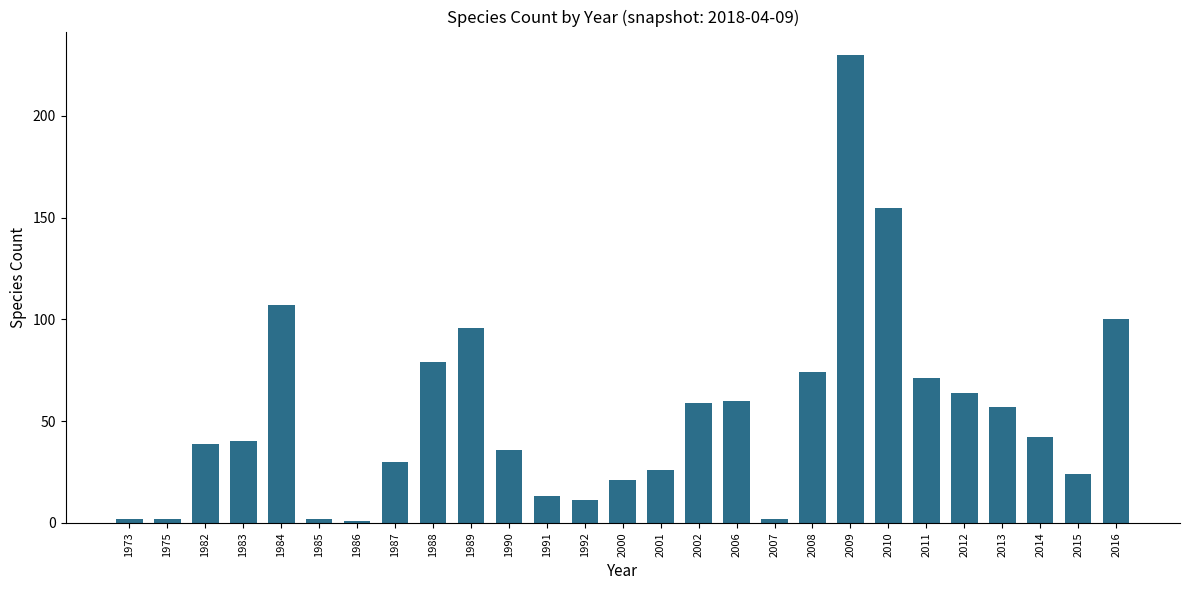

Which category has the highest value across all series?

2009